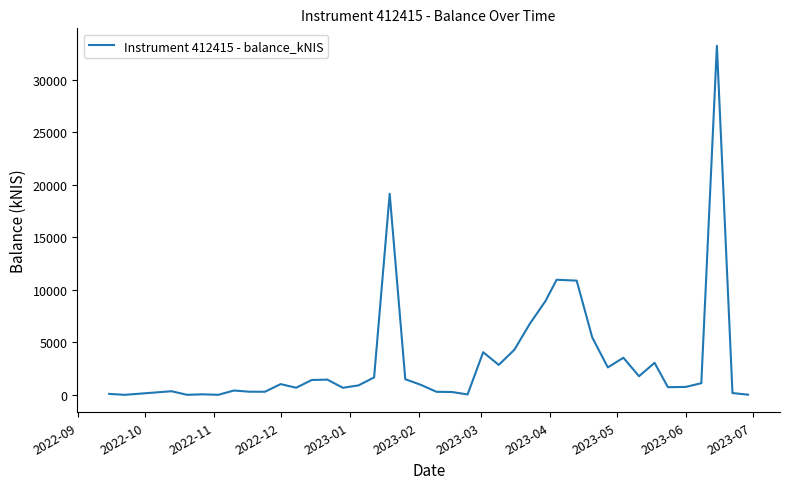

What is the maximum value shown in the chart?

33255.4